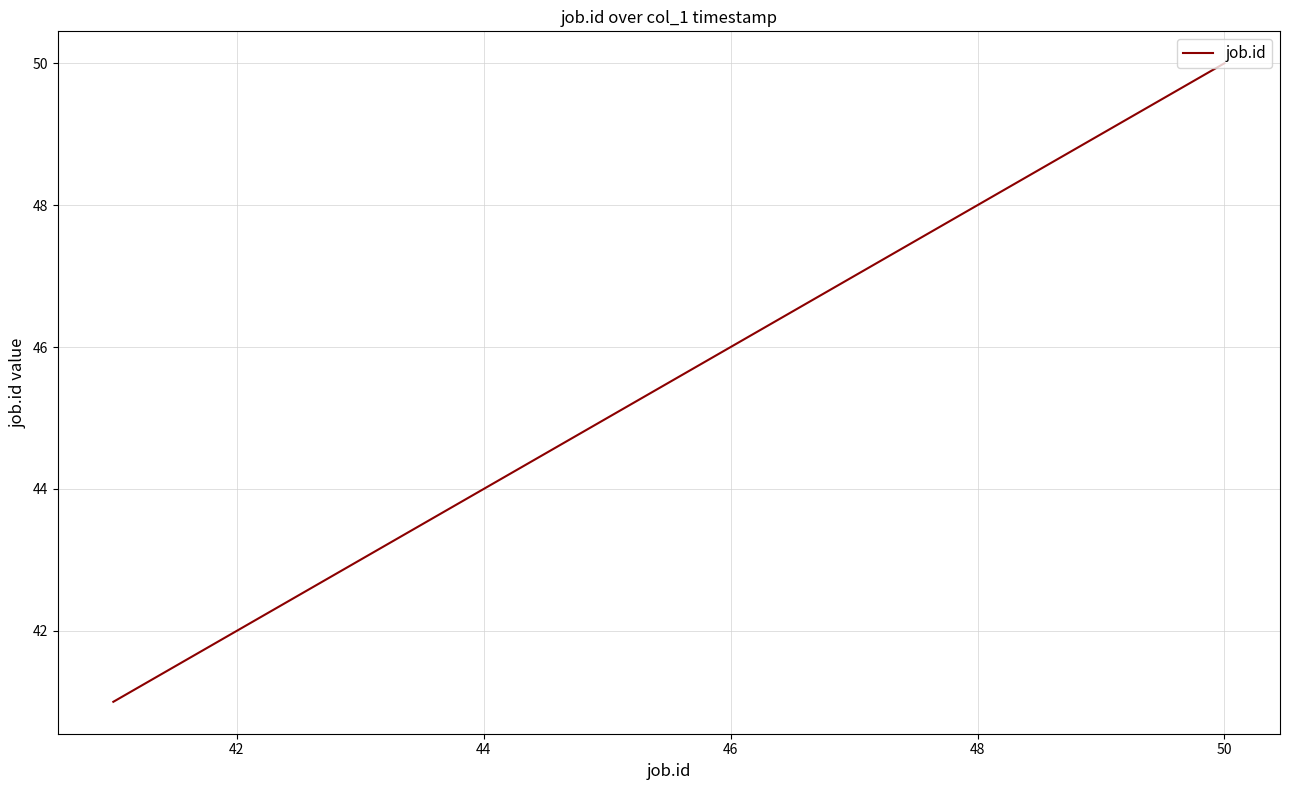

What is the difference between the maximum and minimum values?

9